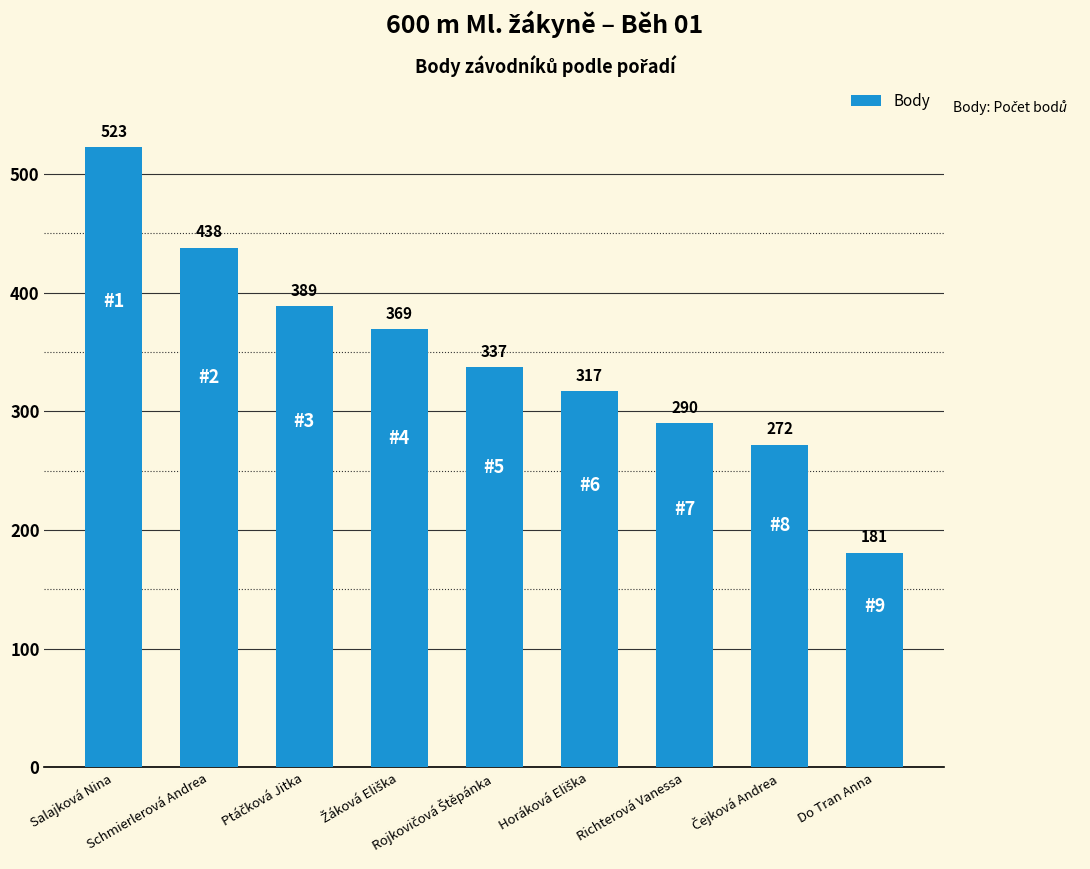

What is the value of the 8th bar from the left?

272